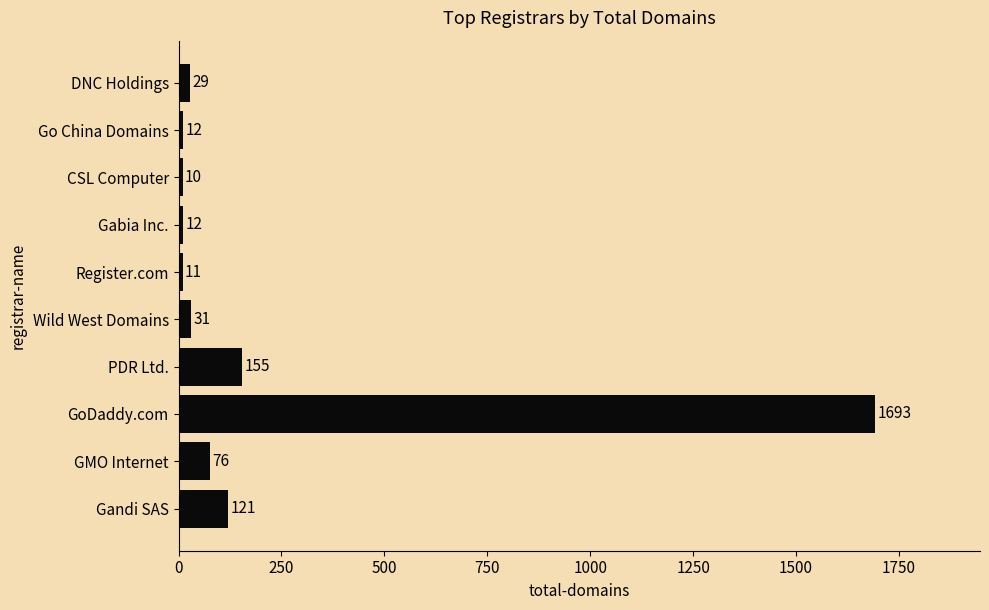

What is the difference between the maximum and minimum values?

1683